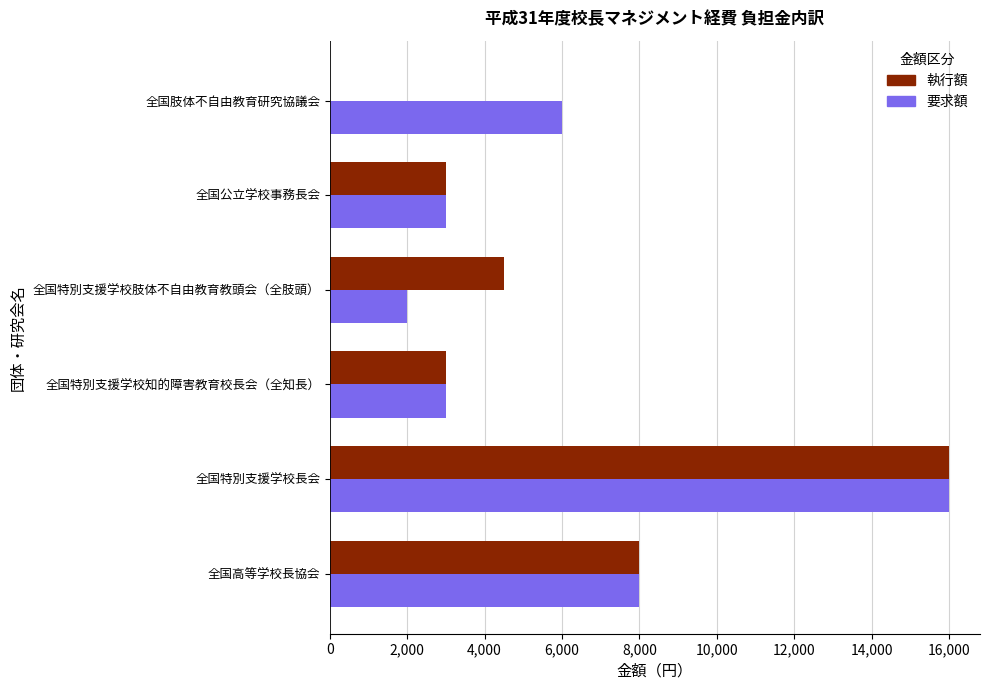

Which series has the largest range (max minus min)?

執行額